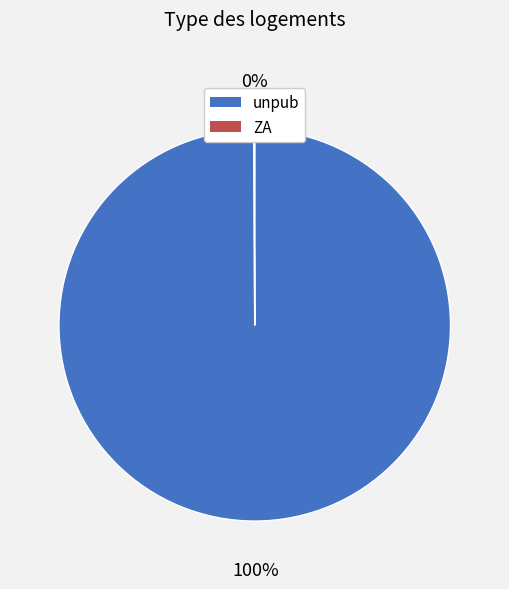

The unpub slice represents 100% of the pie. True or false?

True